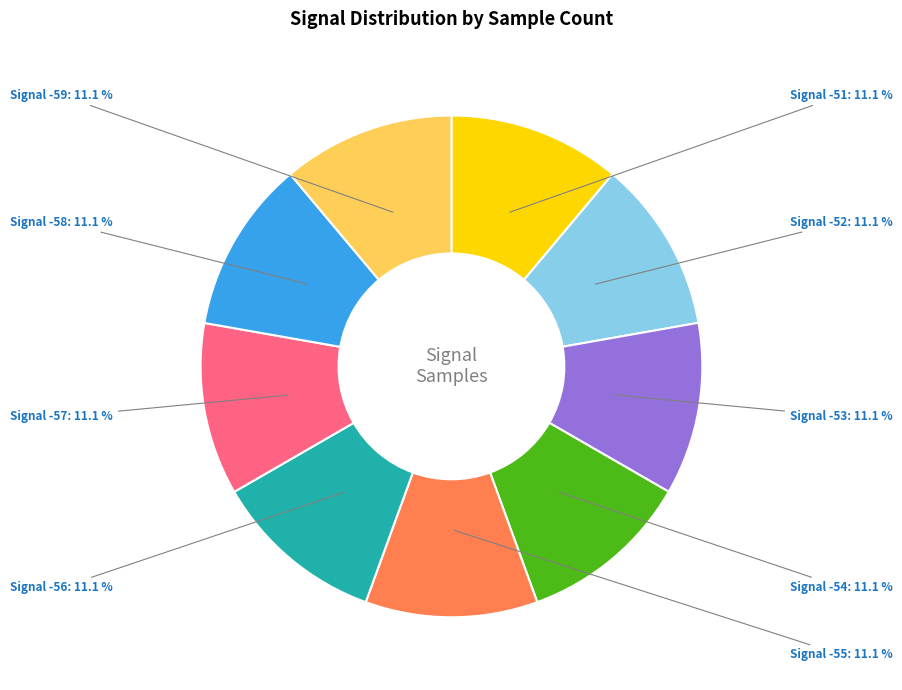

To the nearest percent, what is the average slice percentage?

11%